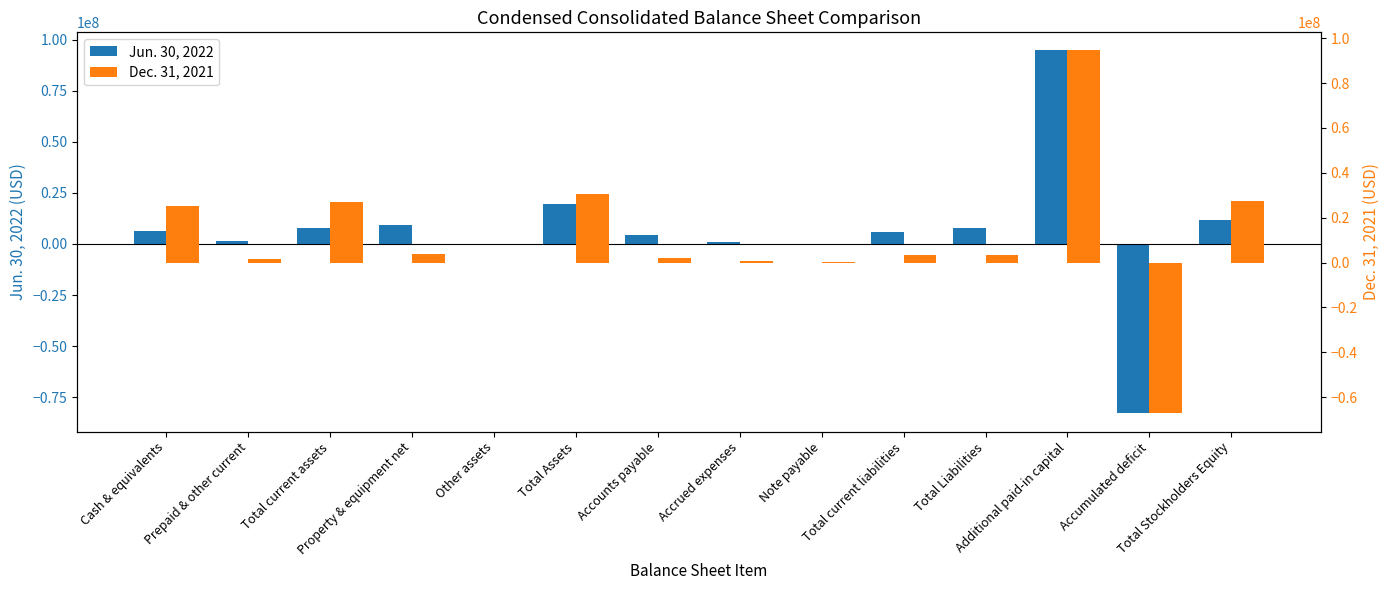

What is the approximate value of Jun. 30, 2022 at Accrued expenses?

1154600